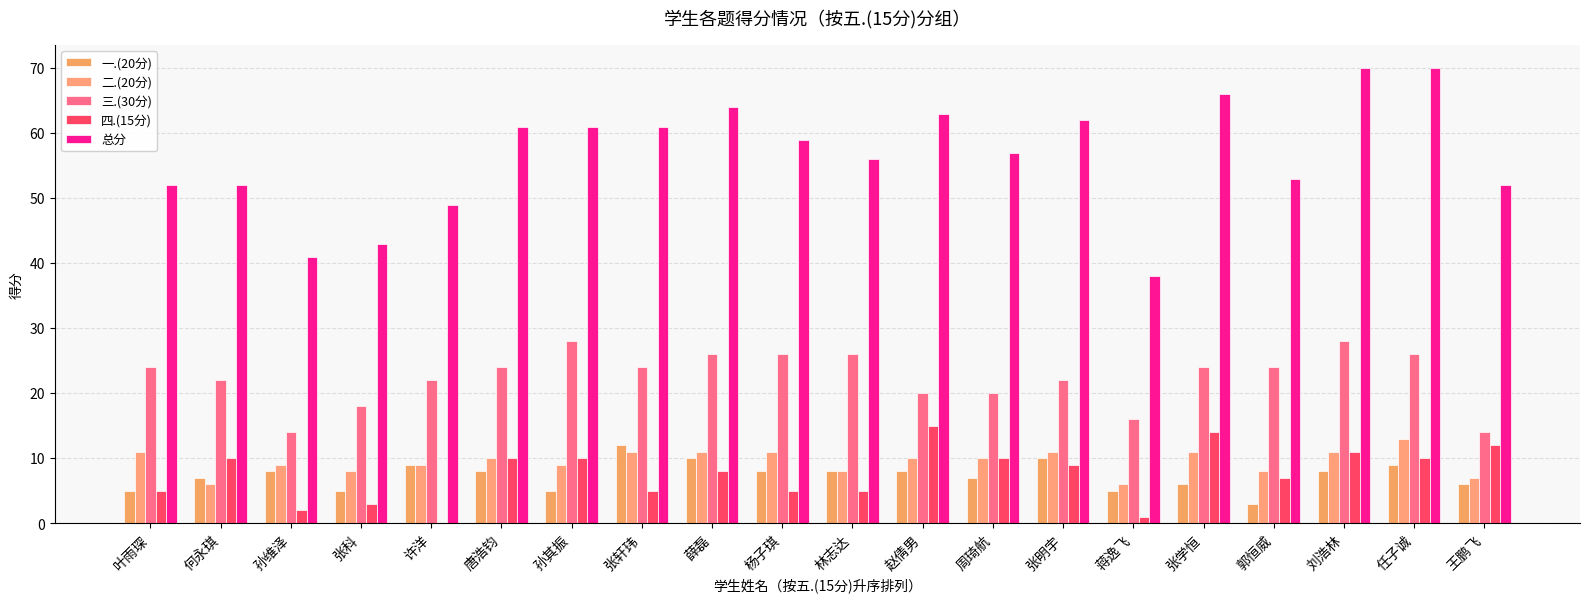

Which series has the largest total across all categories?

总分